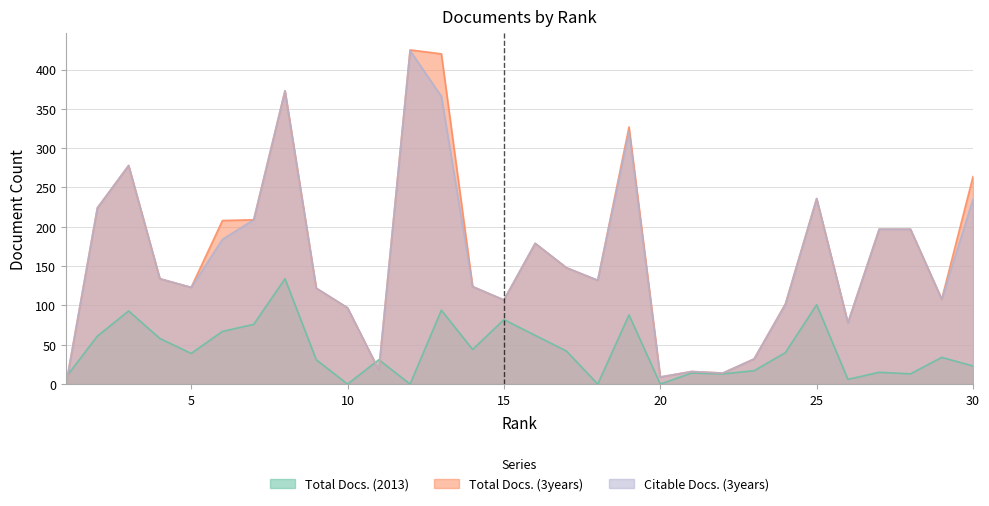

The Citable Docs. (3years) series shows 134 at 4. True or false?

True